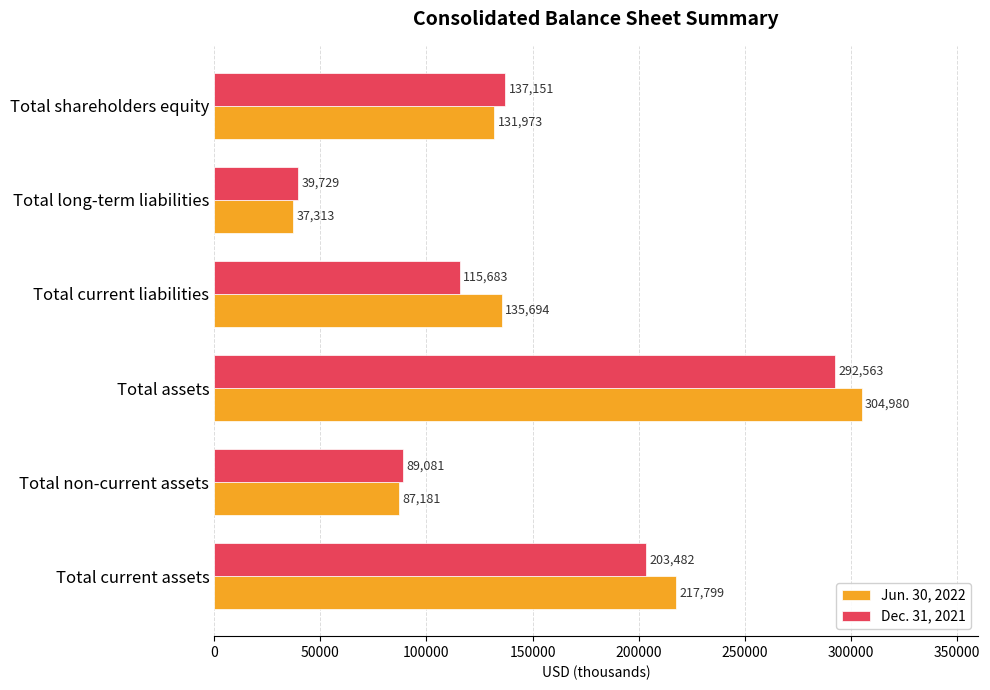

Which series has the largest range (max minus min)?

Jun. 30, 2022